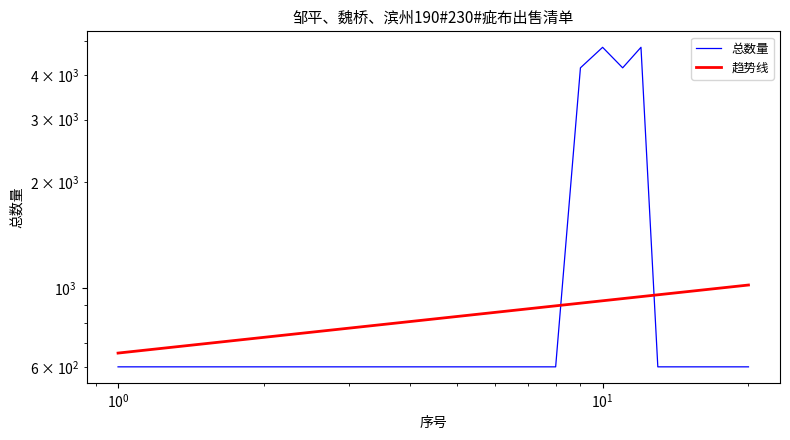

What is the maximum value for 总数量?

4800.0